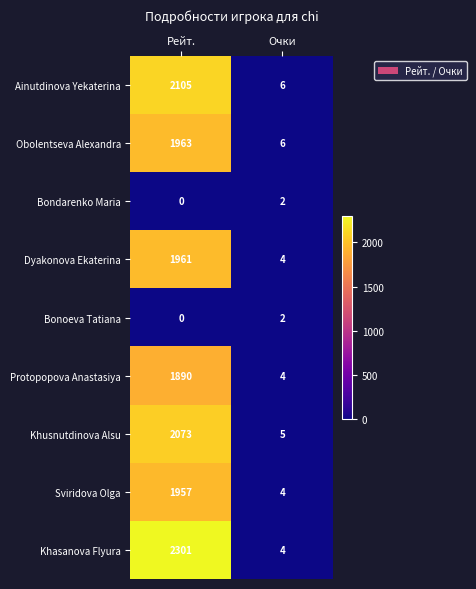

Reading left to right, extract all data points from this chart.

Ainutdinova Yekaterina: 2105	6
Obolentseva Alexandra: 1963	6
Bondarenko Maria: 0	2
Dyakonova Ekaterina: 1961	4
Bonoeva Tatiana: 0	2
Protopopova Anastasiya: 1890	4
Khusnutdinova Alsu: 2073	5
Sviridova Olga: 1957	4
Khasanova Flyura: 2301	4